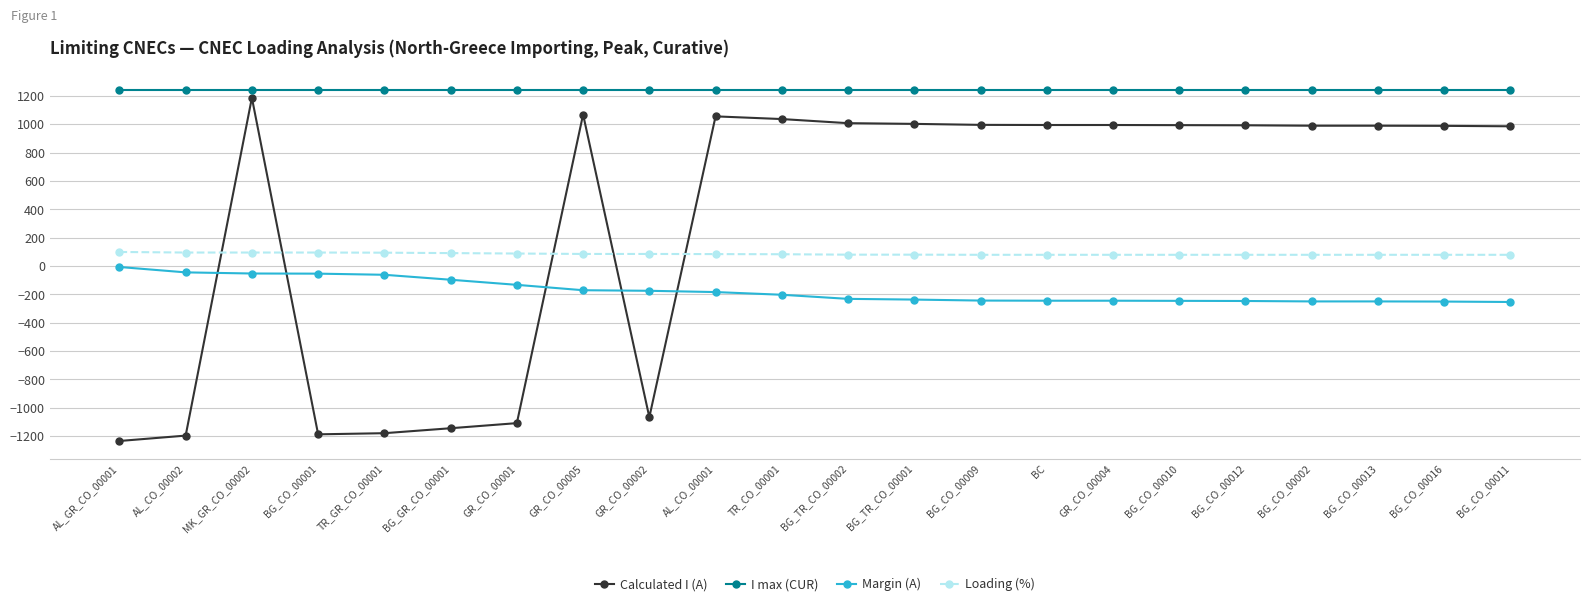

At AL_CO_00002, list the series in order from largest to smallest.

I max (CUR), Loading (%), Margin (A), Calculated I (A)